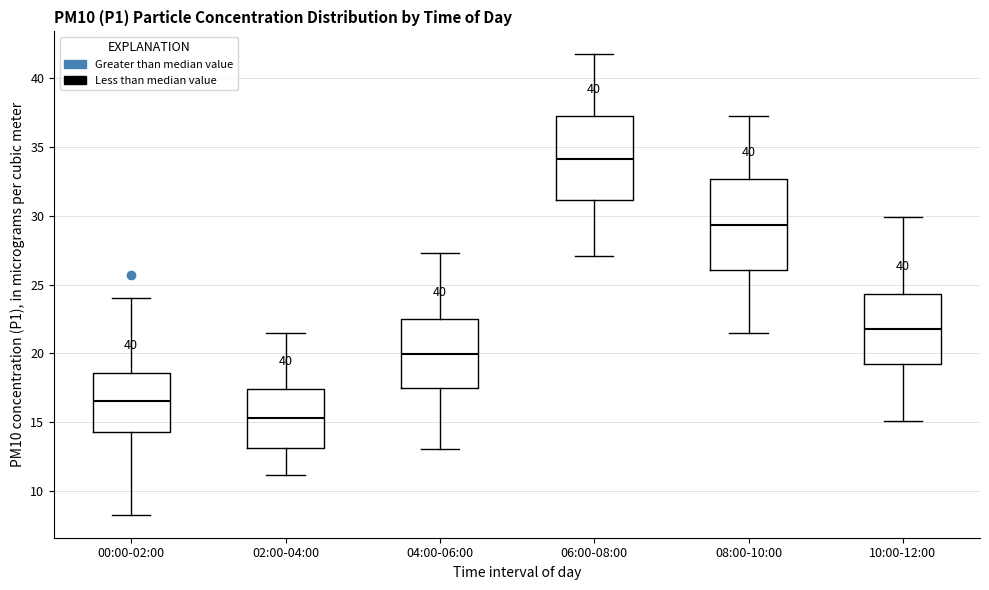

Where does the upper whisker of the box for 04:00-06:00 end on the y-axis? The values are not printed on the chart, so give them approximately, as read against the axis.

27.5